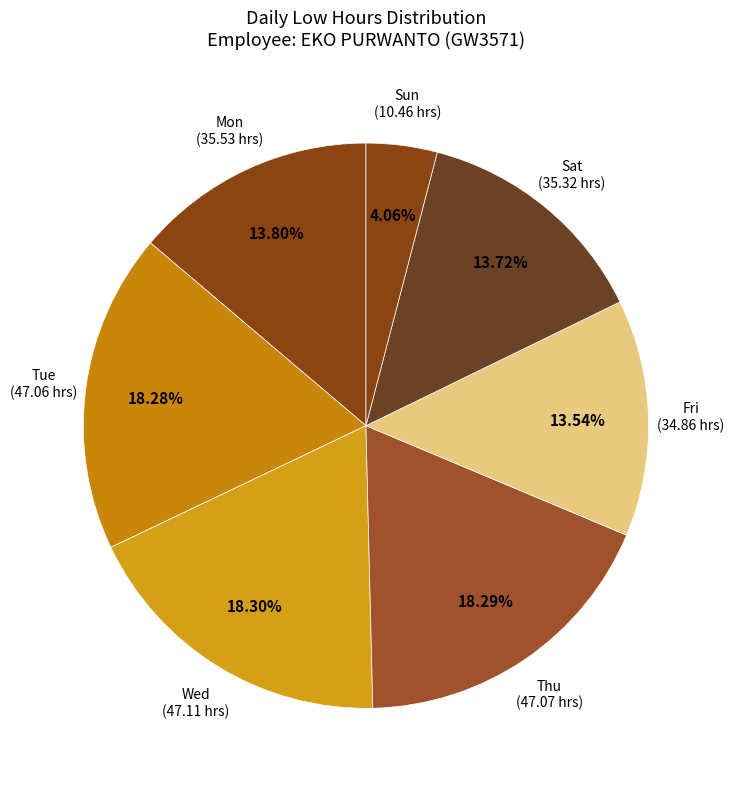

Approximately how many times larger is the value at Sat compared to Sun?

3.4